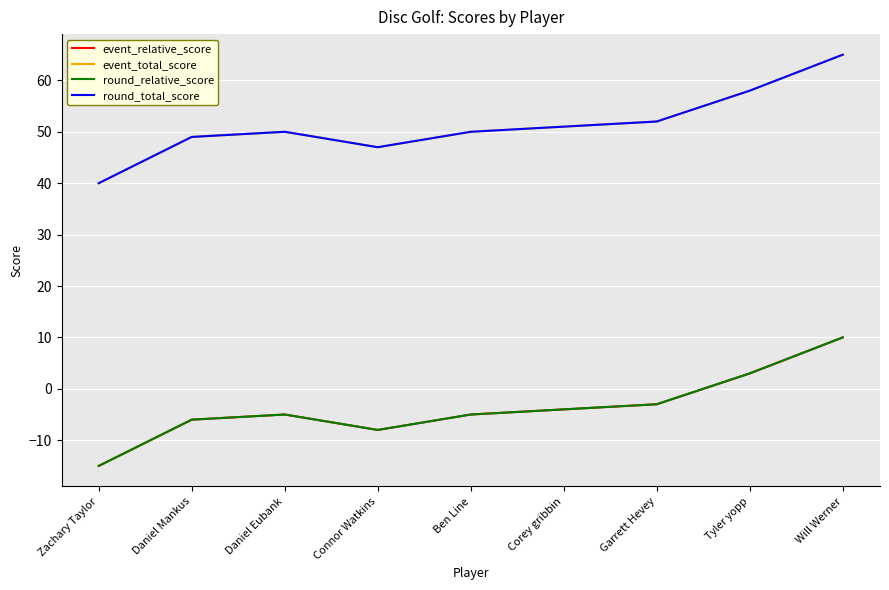

True or false: event_relative_score and round_total_score cross at least once.

False